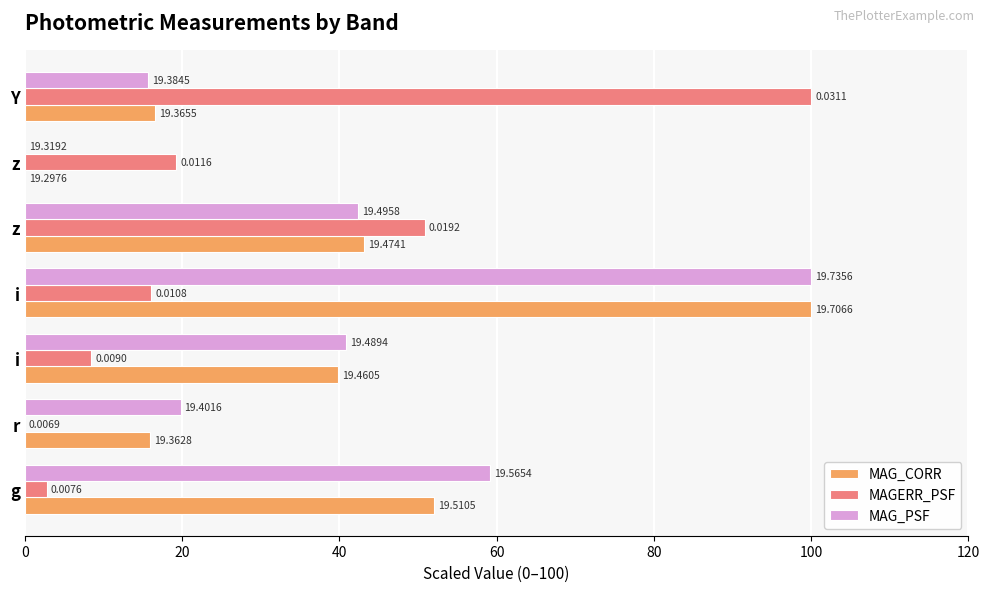

What are all the series names shown in the legend?

MAG_CORR, MAGERR_PSF, MAG_PSF